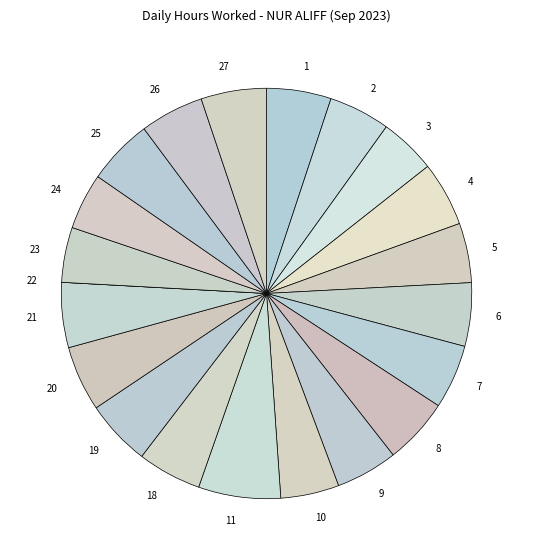

Which slice is the largest?

11